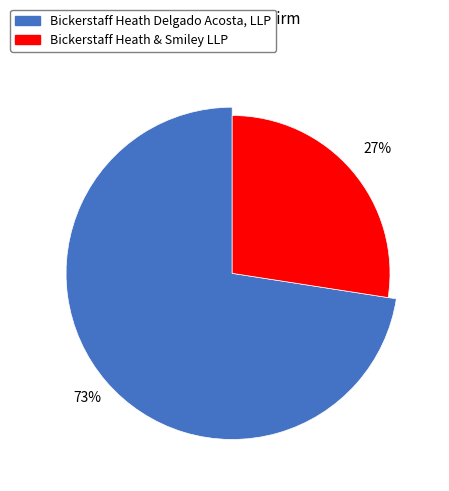

Is the sum of Bickerstaff Heath & Smiley LLP and Bickerstaff Heath Delgado Acosta, LLP greater than half?

Yes